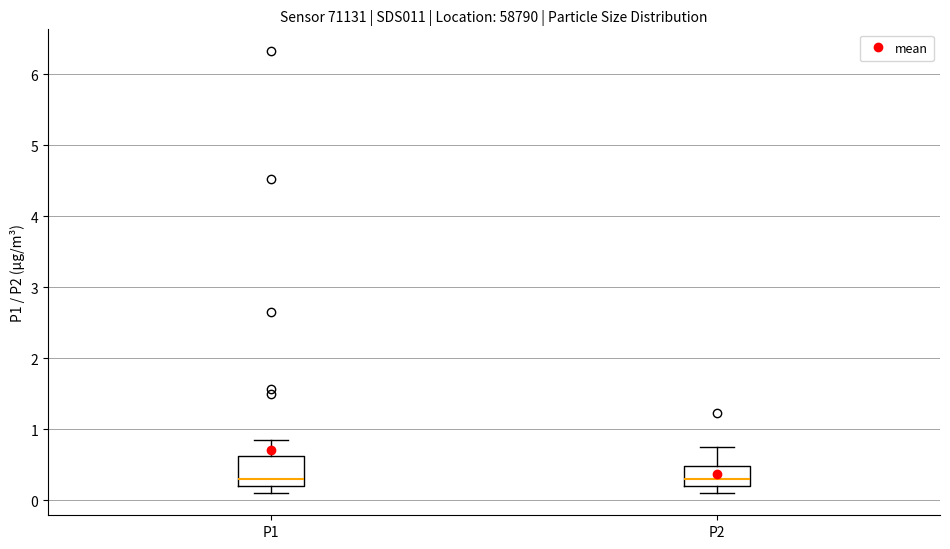

Comparing the boxes themselves (not the whiskers), which one is the tallest?

P1